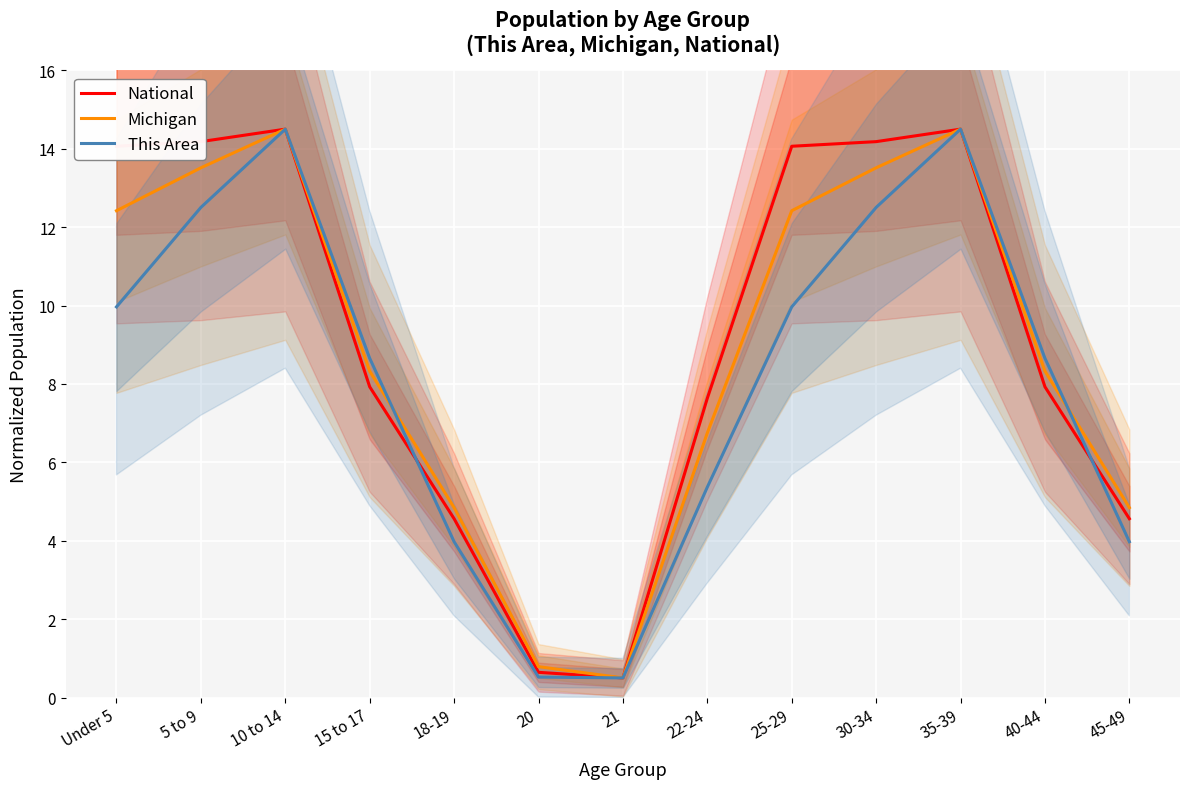

The value of National at 18-19 is 4.6. True or false?

True